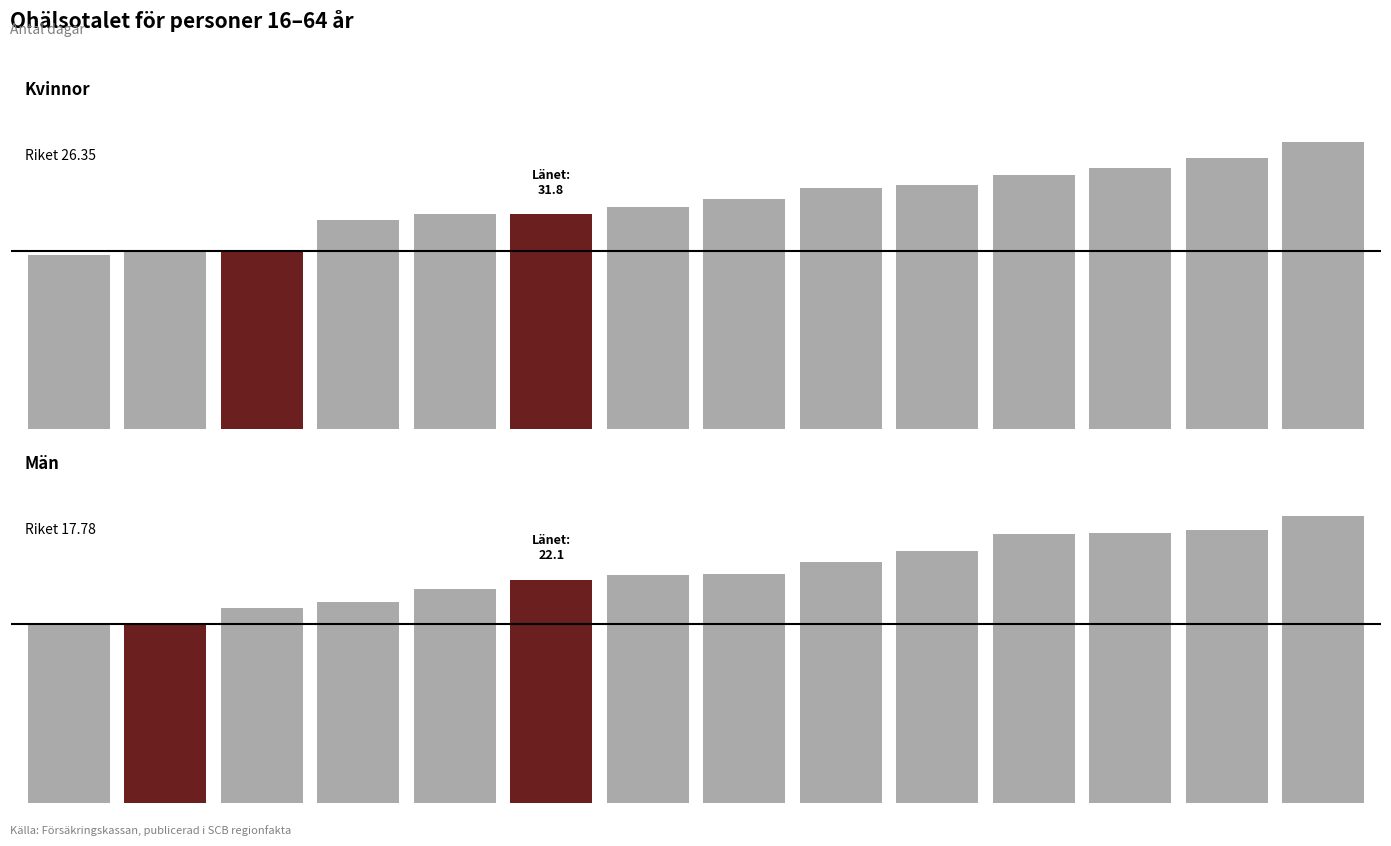

Between 5 and 12, which series saw the biggest shift?

Kvinnor